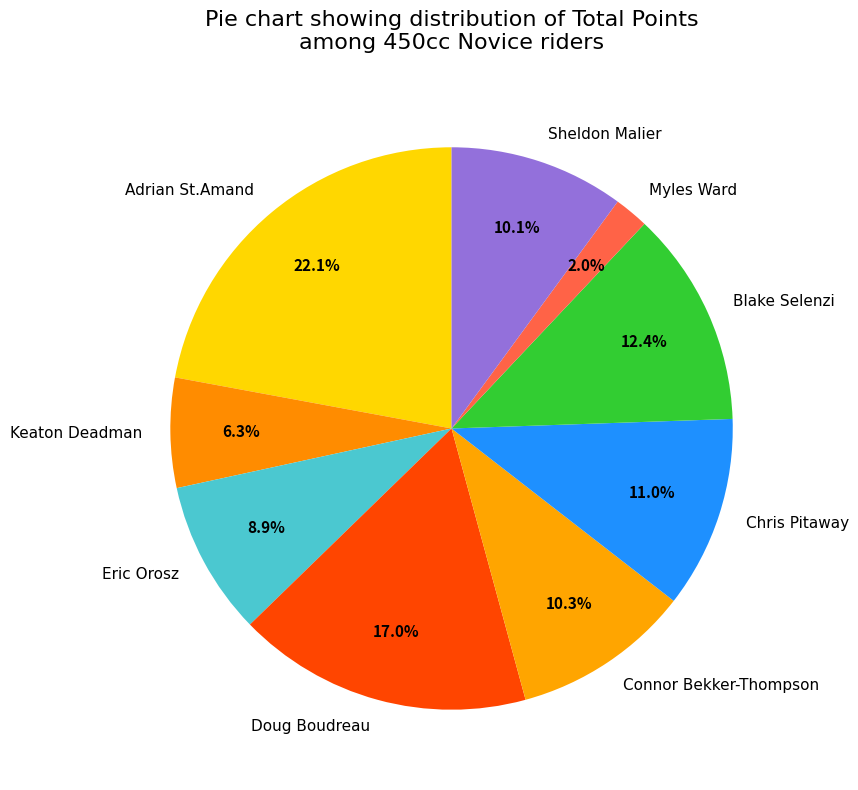

How much of the chart is everything except Connor Bekker-Thompson?

89.7%